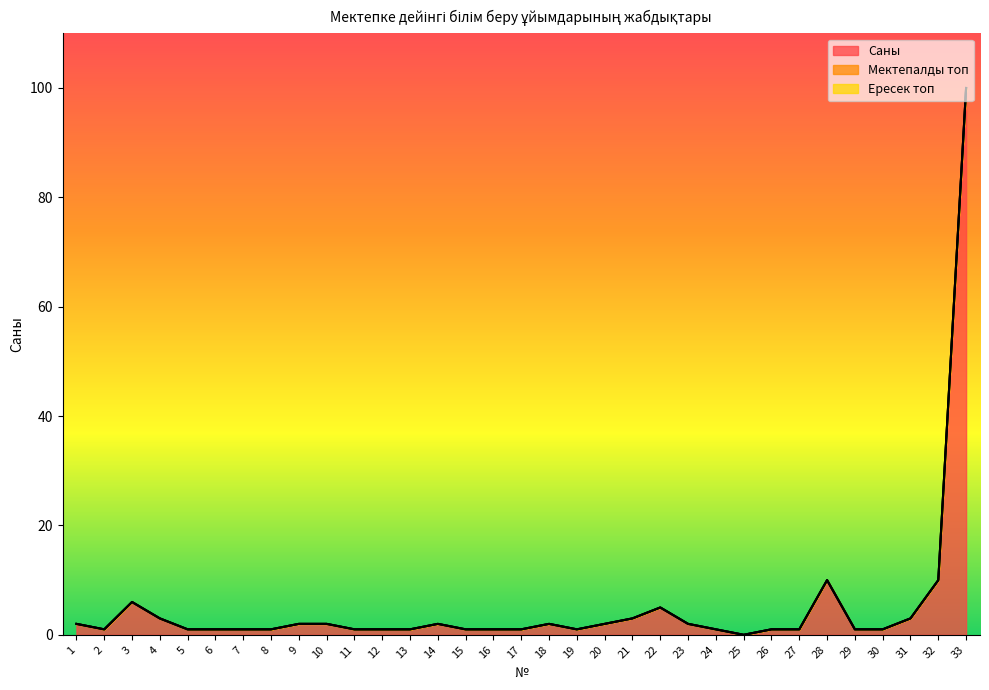

What is the total value across all series at 17?

1